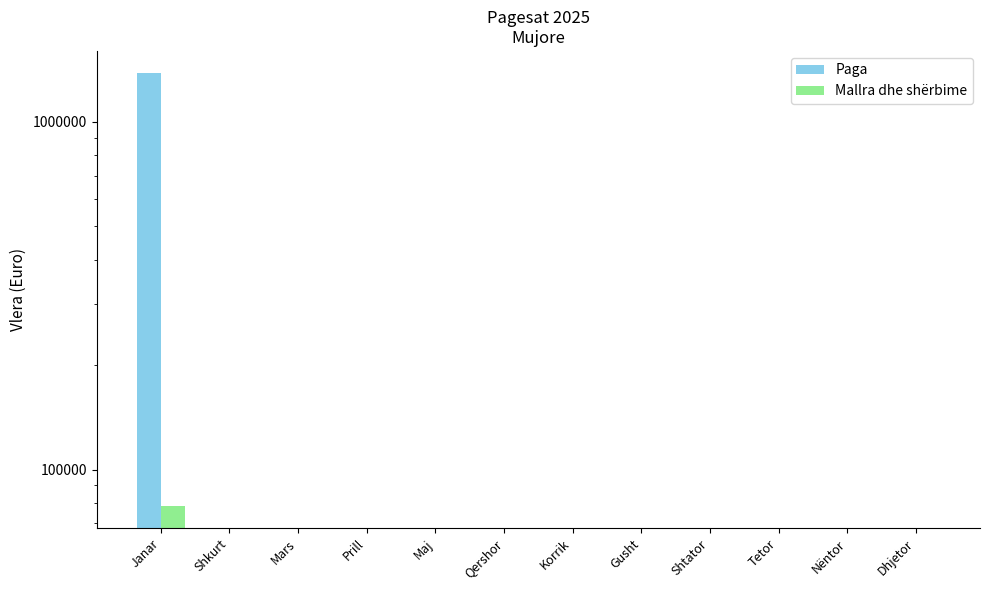

At how many categories does at least one series exceed 160547?

1